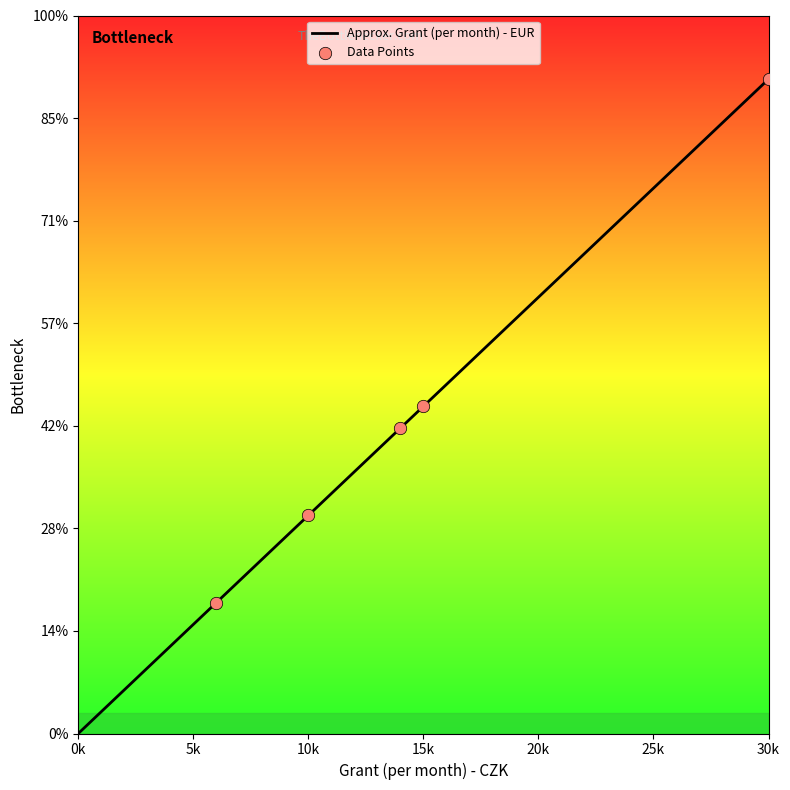

What is the ratio of the value at 14000 to the value at 6000?

2.3